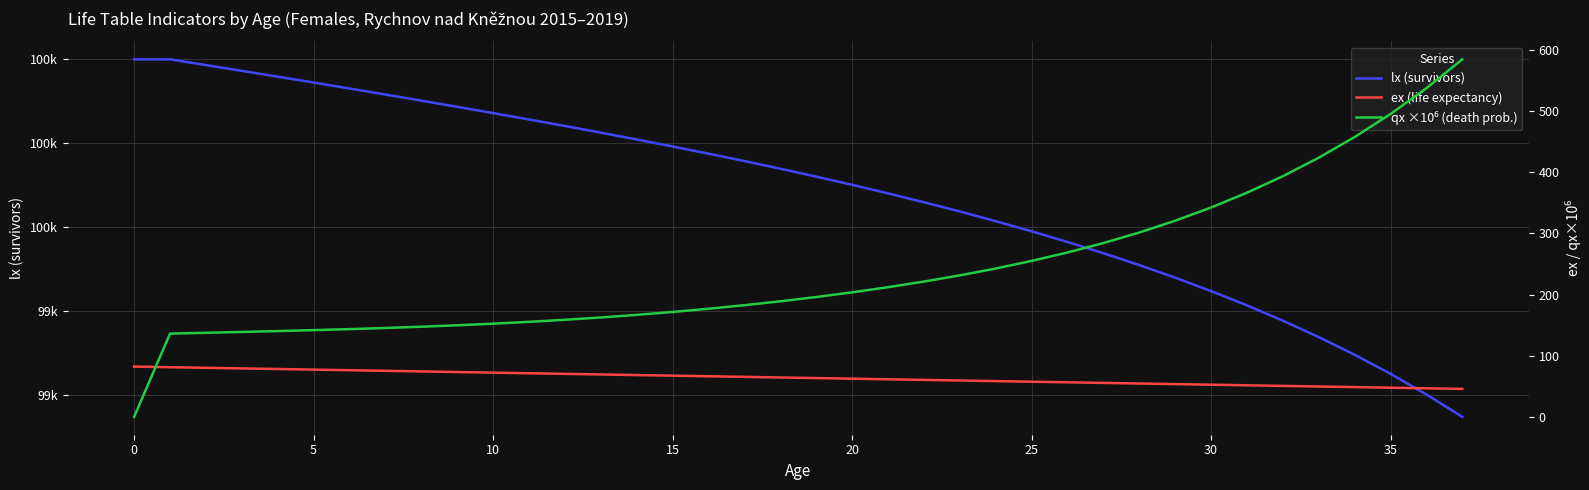

Where is ex (life expectancy) nearest to the value 63?

19